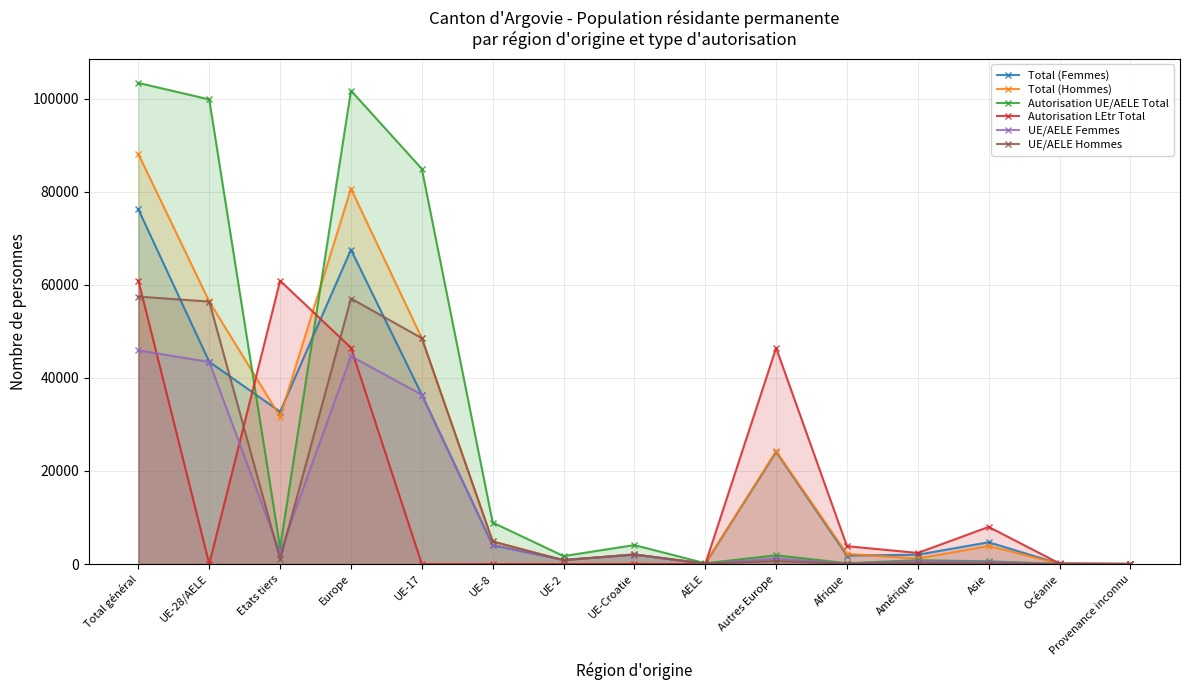

What is the label of the 1st point from the right?

Provenance inconnu